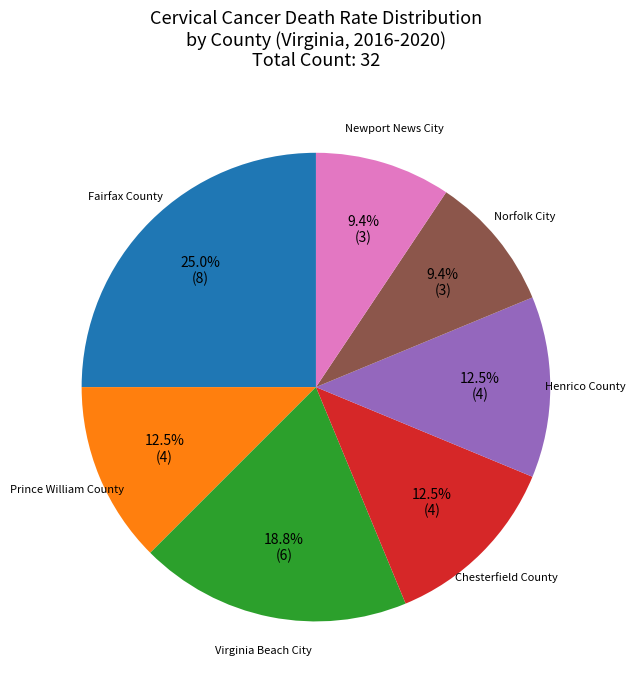

Is there a majority slice in this chart?

No